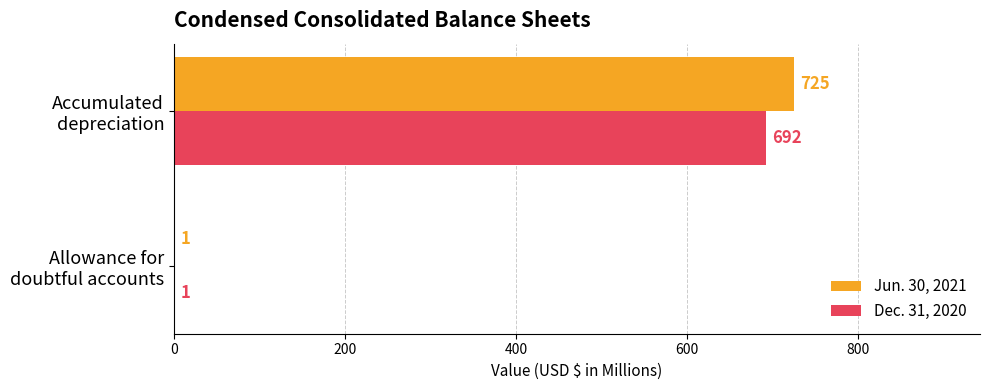

What is the maximum value shown in the chart?

725